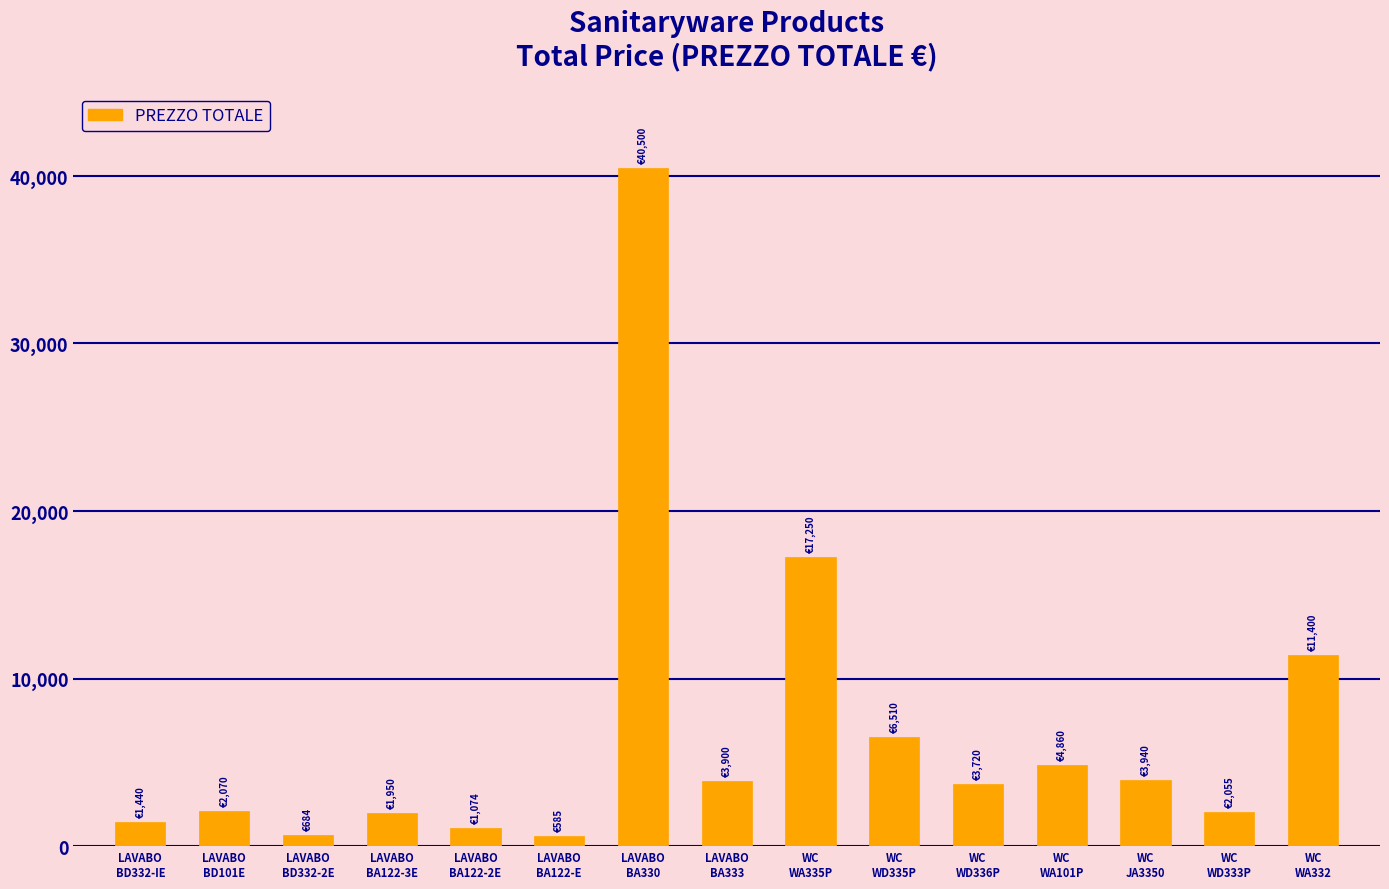

How many categories are shown in the chart?

15